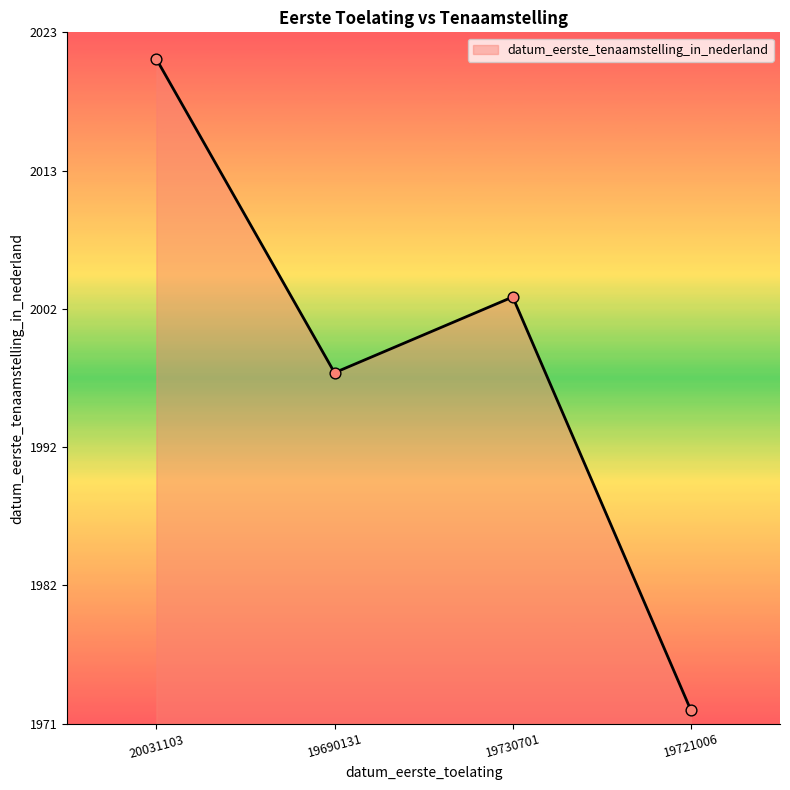

Does the chart have visible grid lines?

No